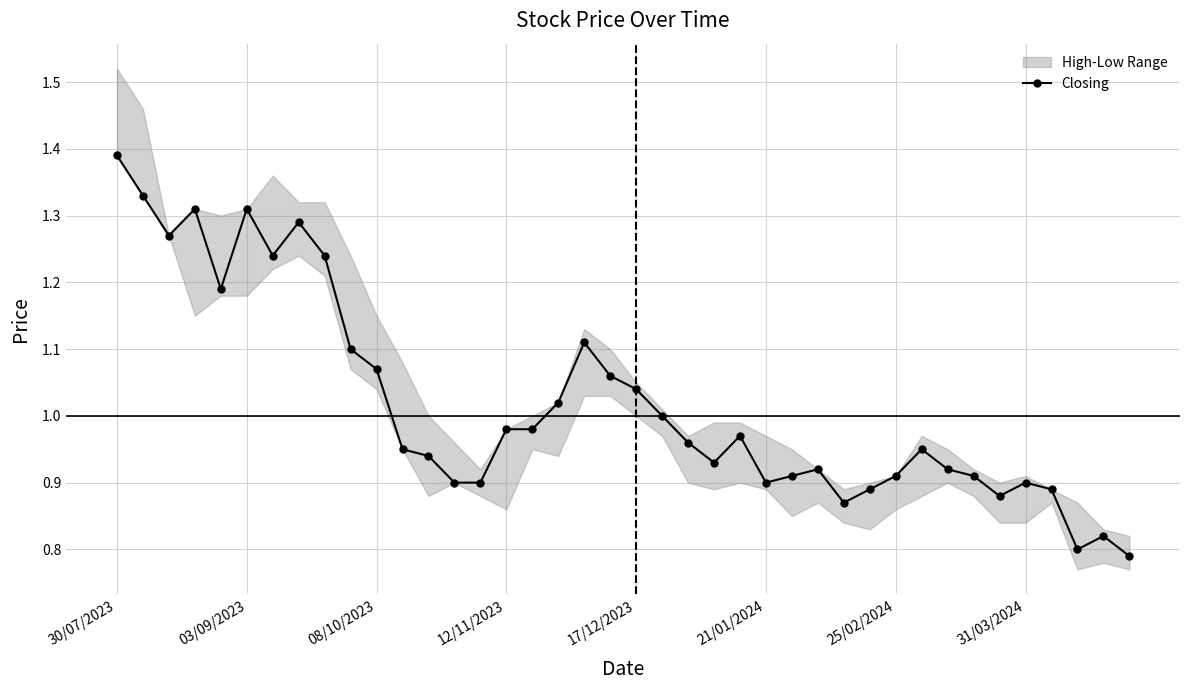

Does the chart have visible grid lines?

Yes